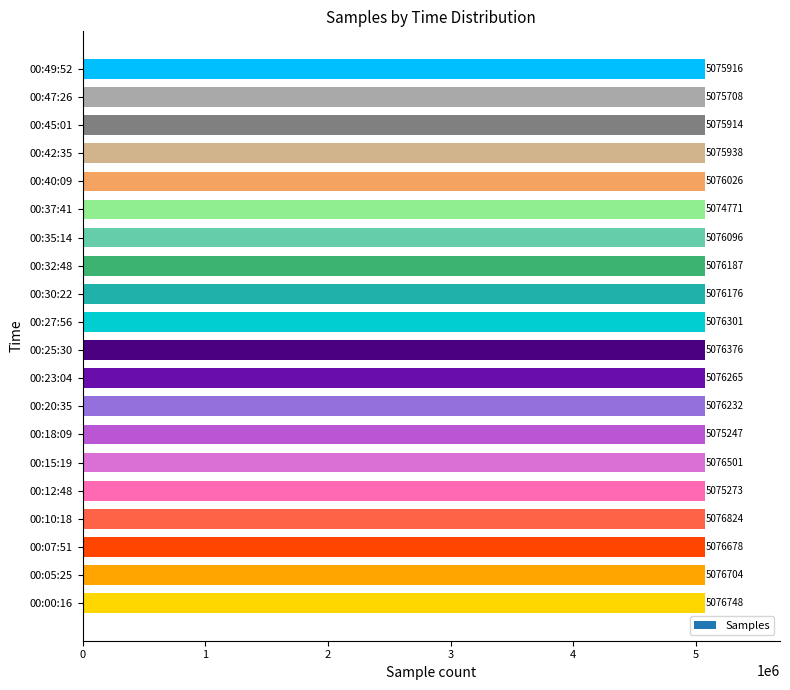

How many data points are less than 5076187?

10